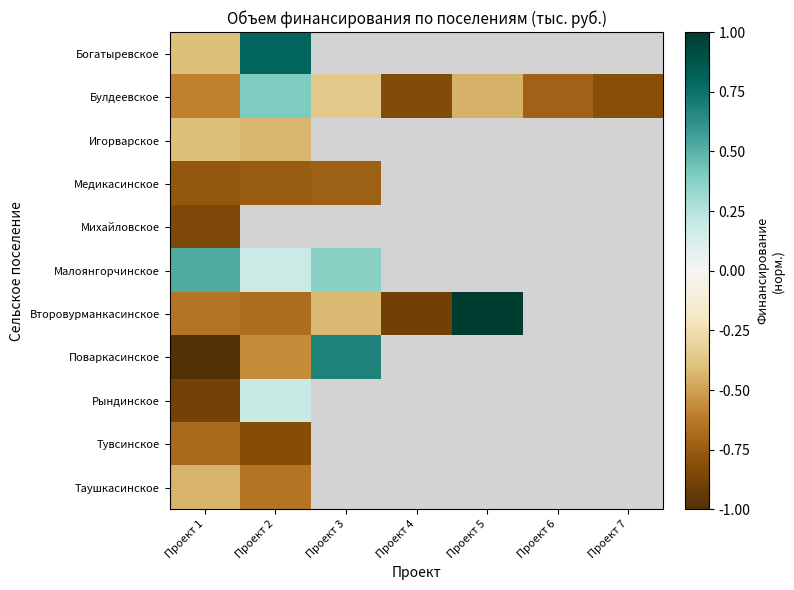

How many positive values does the Поваркасинское series have?

1